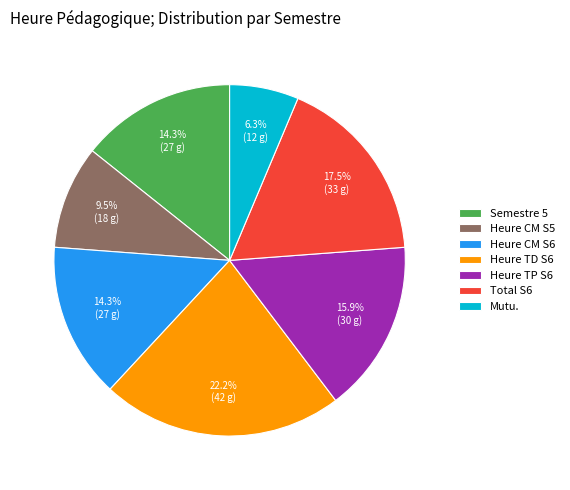

Does Heure CM S6 account for over 50% of the chart?

No